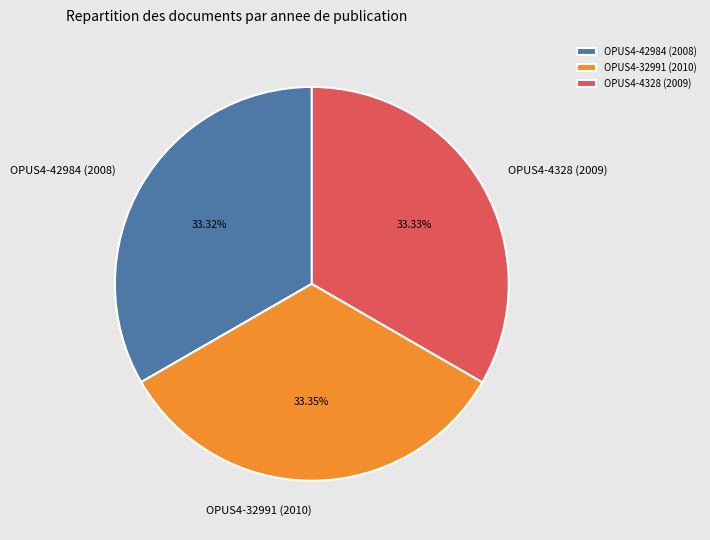

Is there any slice that represents more than half of the pie?

No